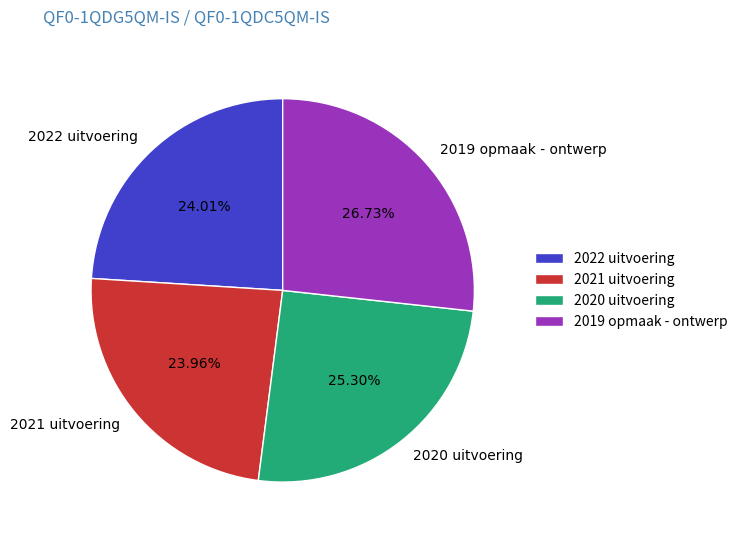

Approximately how many times larger is the value at 2021 uitvoering compared to 2020 uitvoering?

0.9